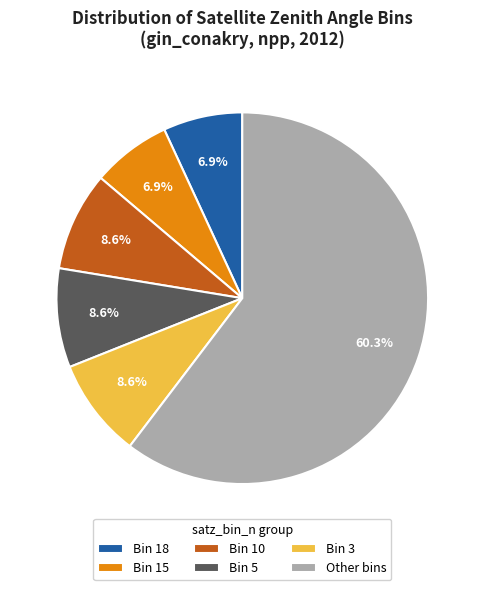

To the nearest percent, what is the difference between the largest and smallest slice percentages?

53%